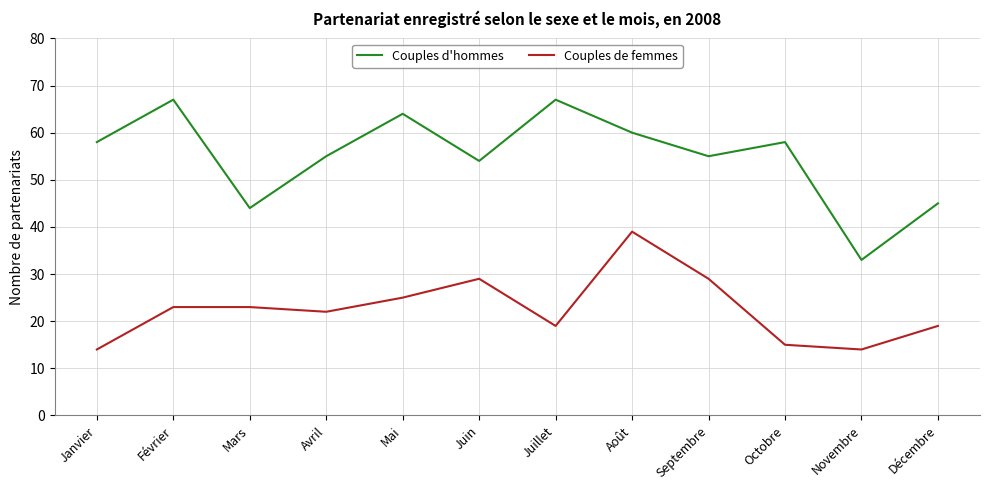

Read the Couples d'hommes value at Juillet, to the nearest 10.

70